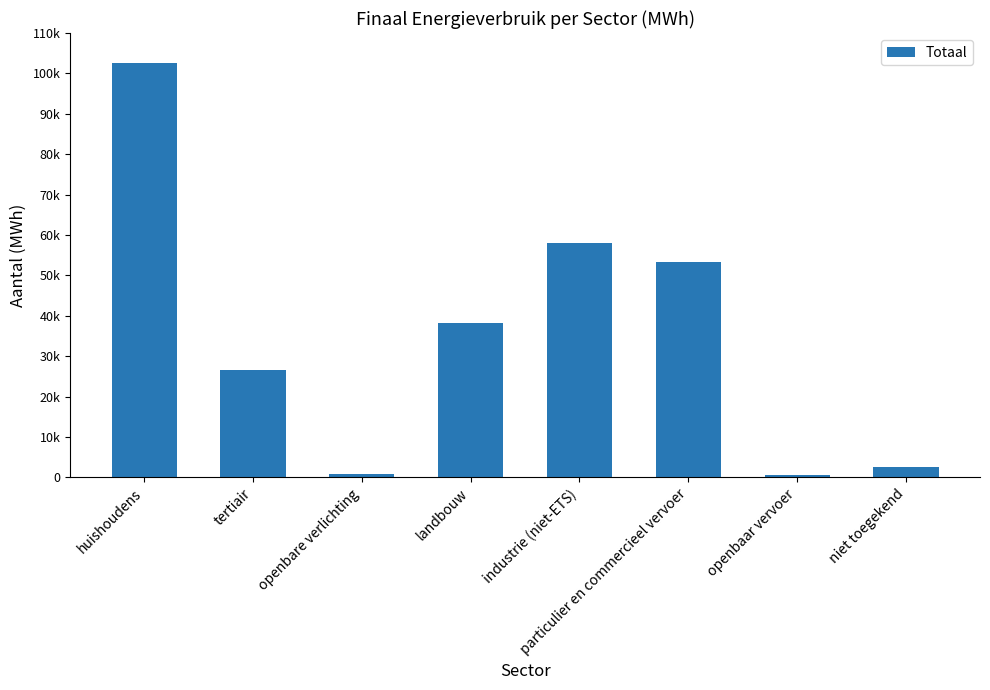

Does the chart contain any negative values?

No